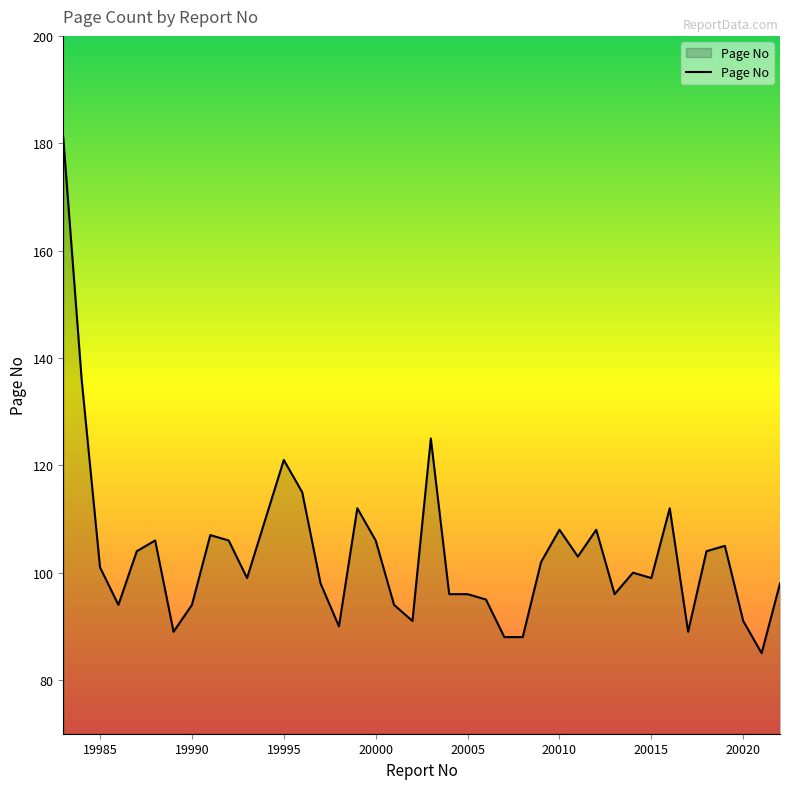

What is the minimum value shown in the chart?

85